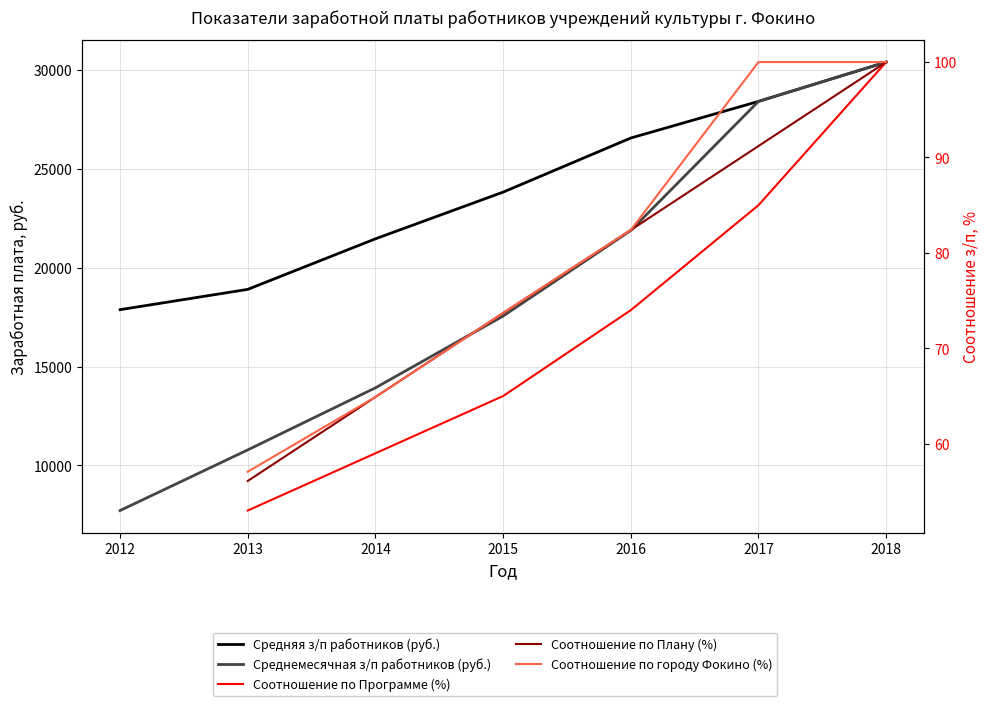

What is the difference between the Средняя з/п работников (руб.) values at 2016 and 2018?

3838